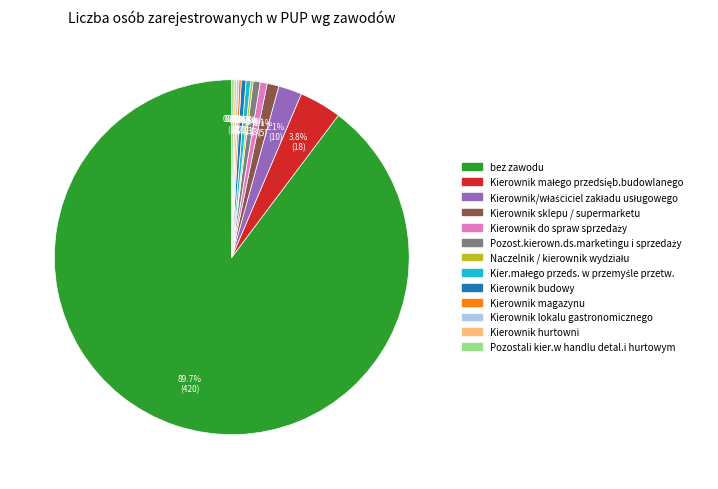

Which slice is the largest?

bez zawodu